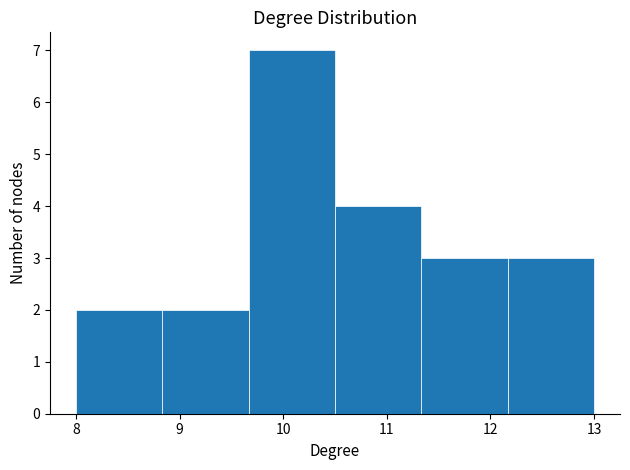

Over which range of the x-axis is the bar tallest?

9.7 to 10.5